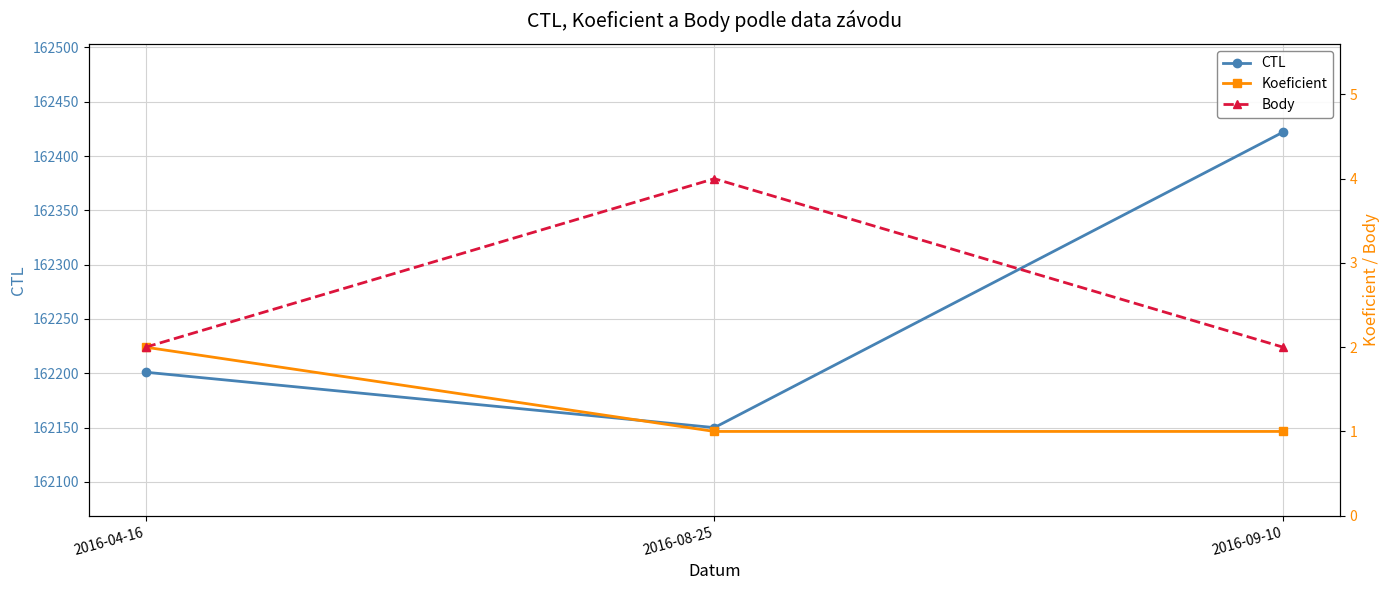

Reading right to left, what are all the values shown in this chart?

CTL: 162422	162150	162201
Koeficient: 1	1	2
Body: 2	4	2